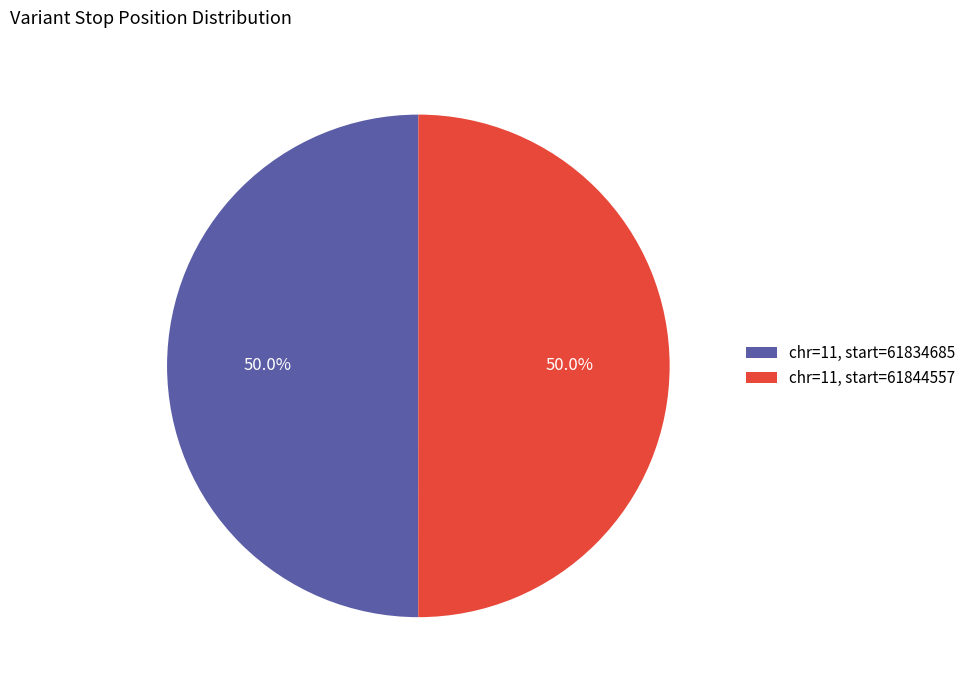

How many slices are in this pie chart?

2